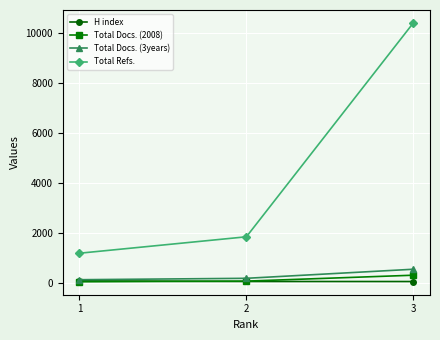

What is the maximum value shown in the chart?

10398